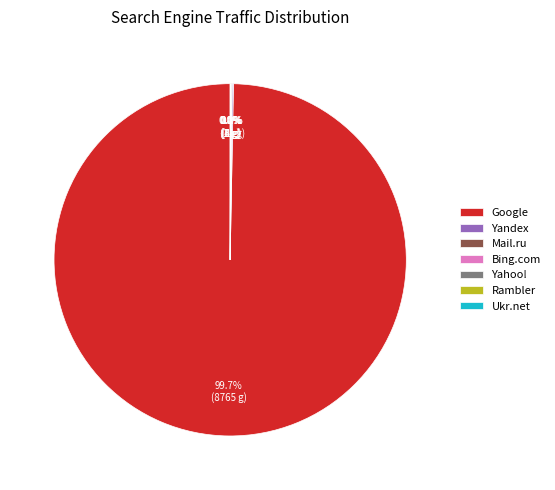

What is the largest slice in the pie chart?

Google